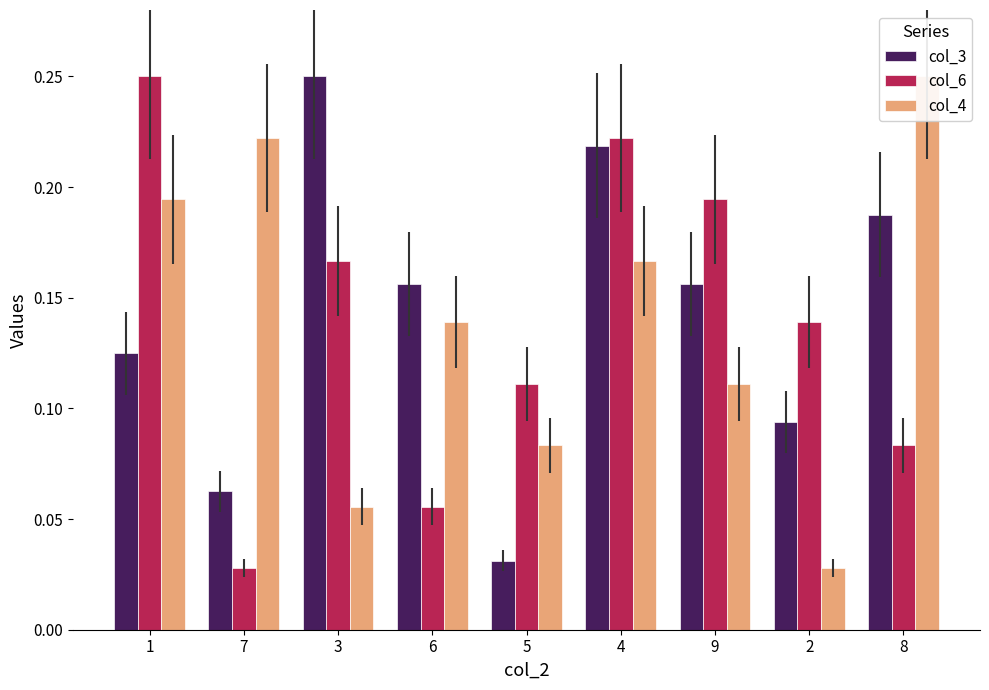

Which series has the largest range (max minus min)?

col_6